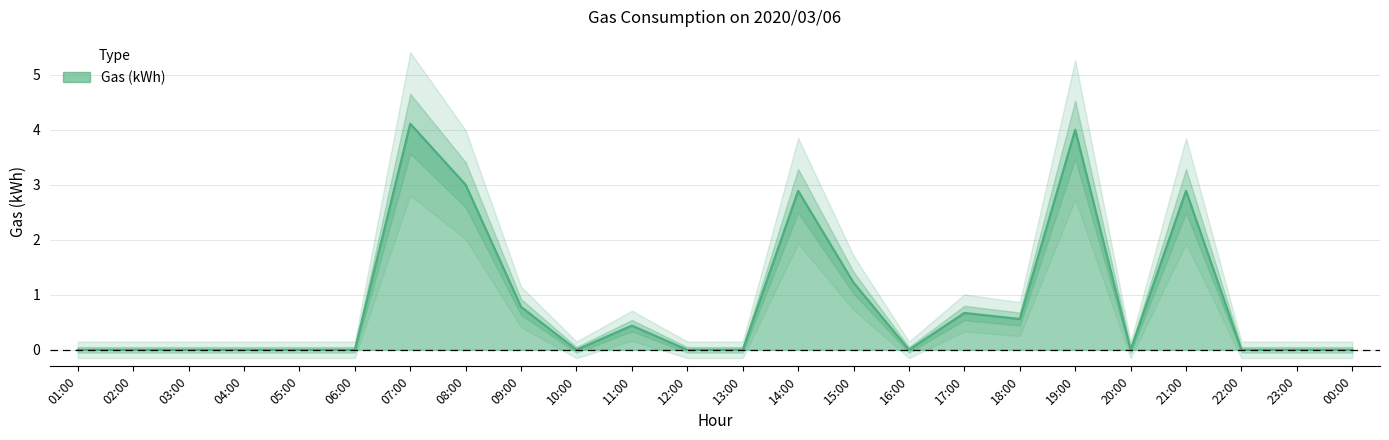

What is the label of the 10th point from the right?

15:00